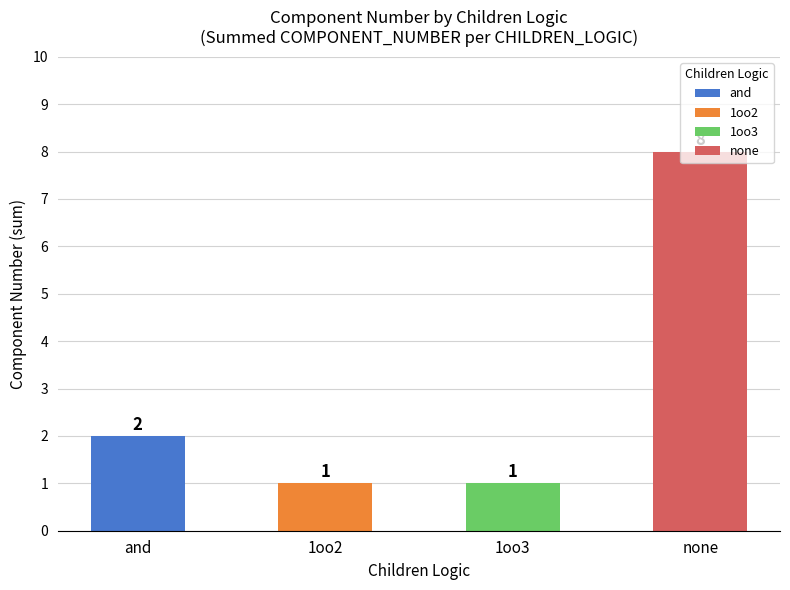

What is the sum of all values?

12